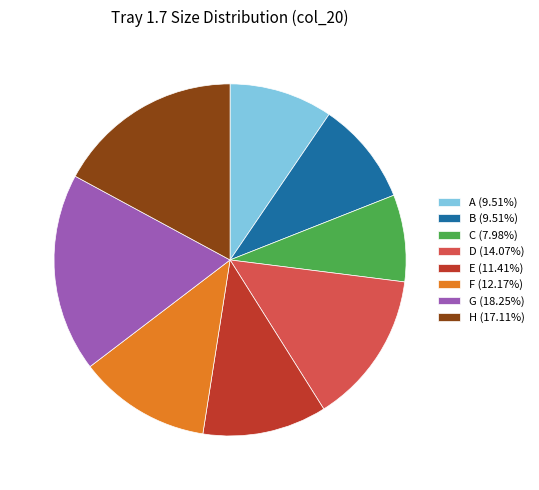

Is the sum of F (12.17%) and E (11.41%) greater than half?

No